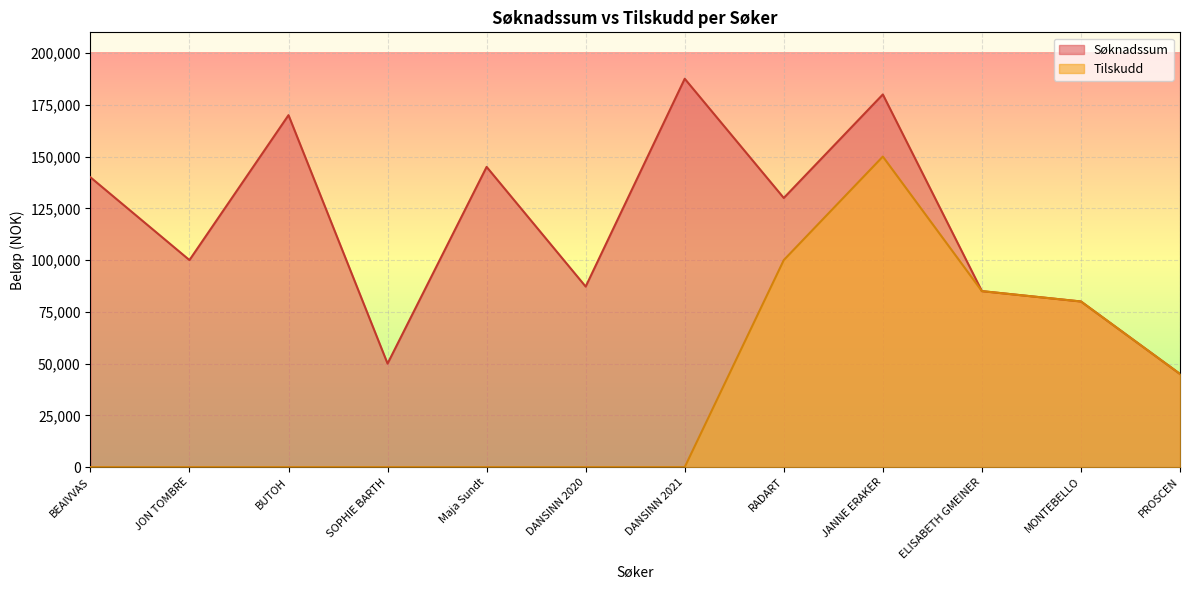

Rank the categories by Tilskudd value from highest to lowest.

JANNE ERAKER, RADART, ELISABETH GMEINER, MONTEBELLO, PROSCEN, BEAIVVAS, JON TOMBRE, BUTOH, SOPHIE BARTH, Maja Sundt, DANSINN 2020, DANSINN 2021